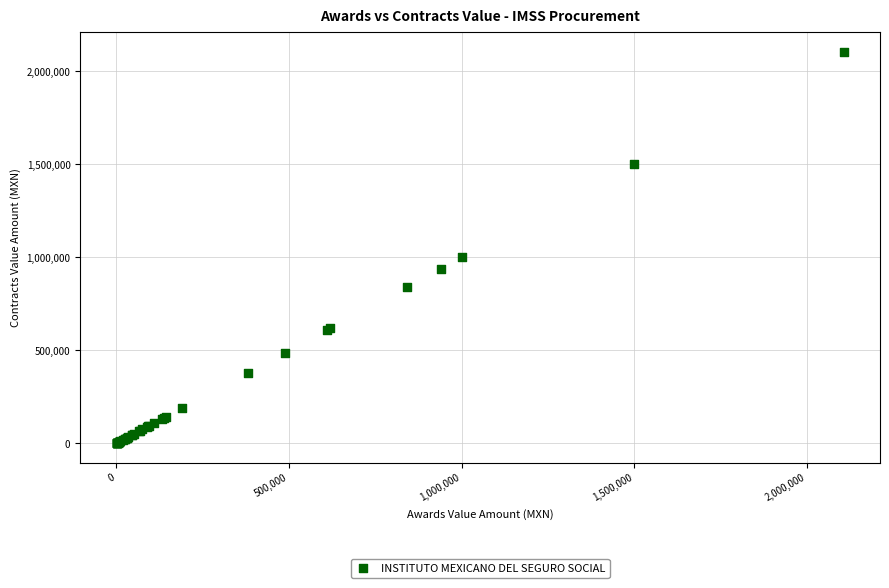

What Y value in the scatter plot is closest to 1053487?

1000000.0